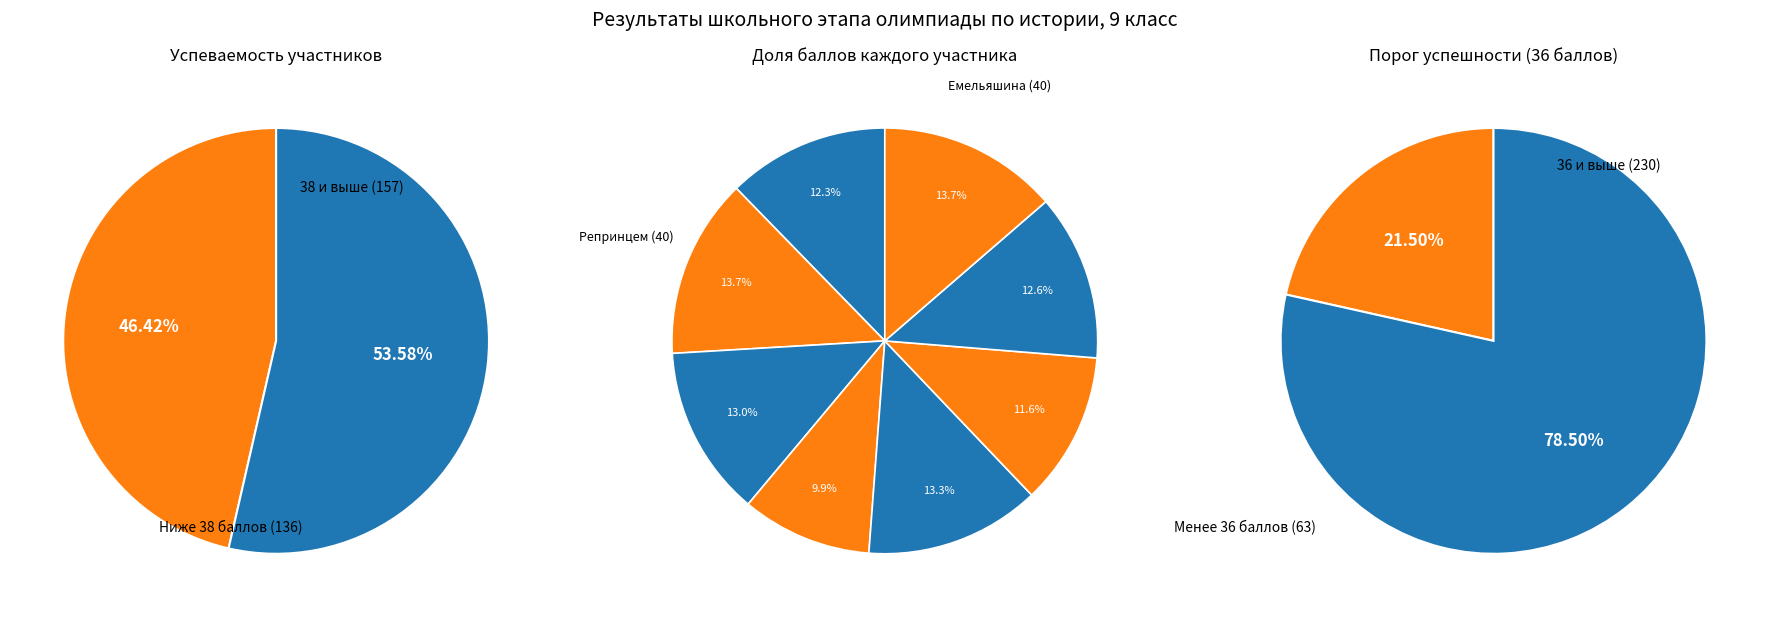

Which slice is the smallest?

Карина (29)